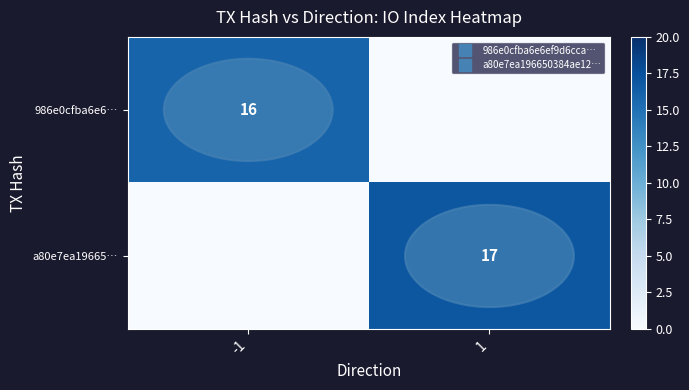

What is the spread (max minus min) of values at 1?

17